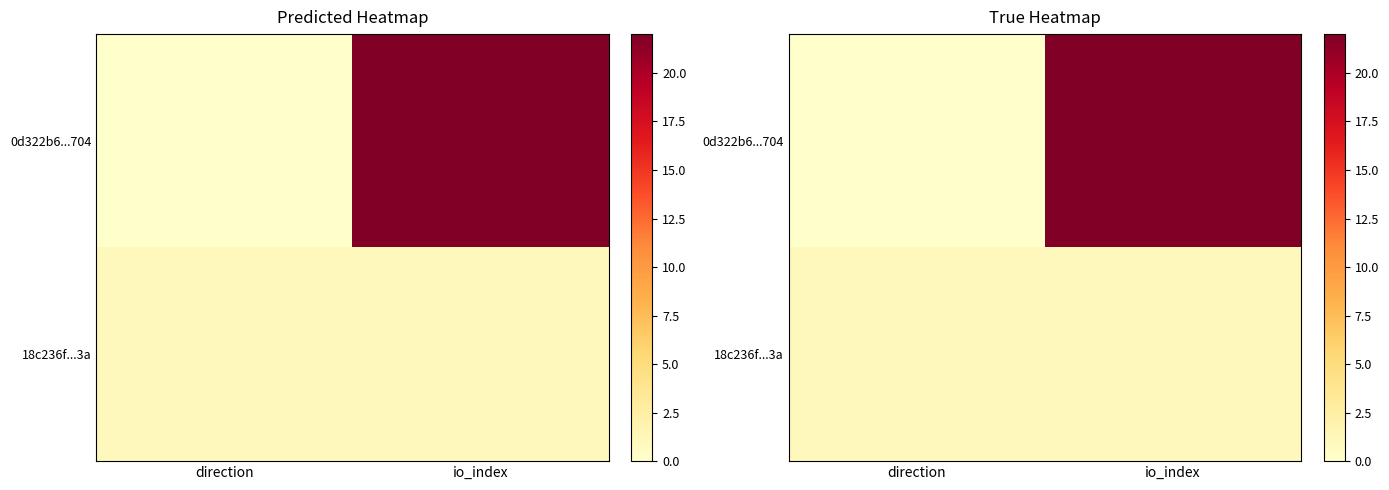

Is the value of 18c236f...3a at direction greater than the value of 0d322b6...704 at direction?

Yes